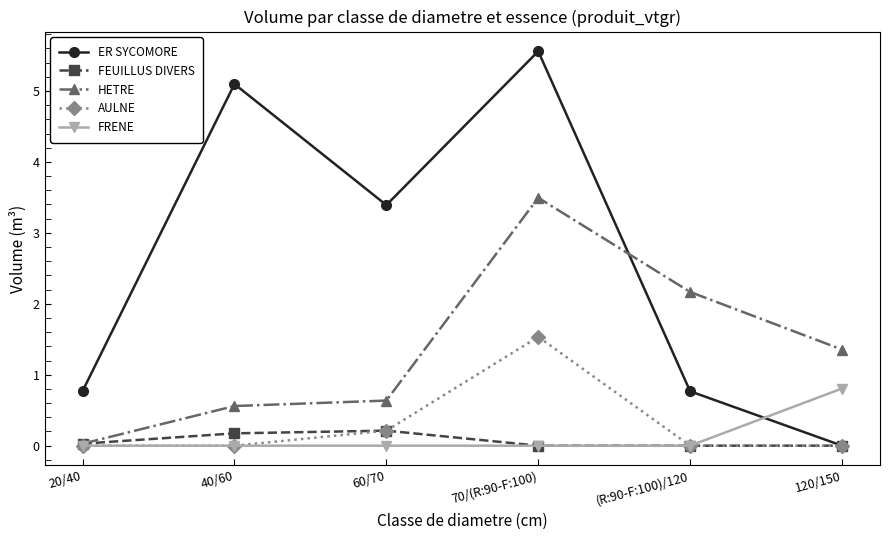

True or false: ER SYCOMORE has a value of 1.4 at 20/40.

False